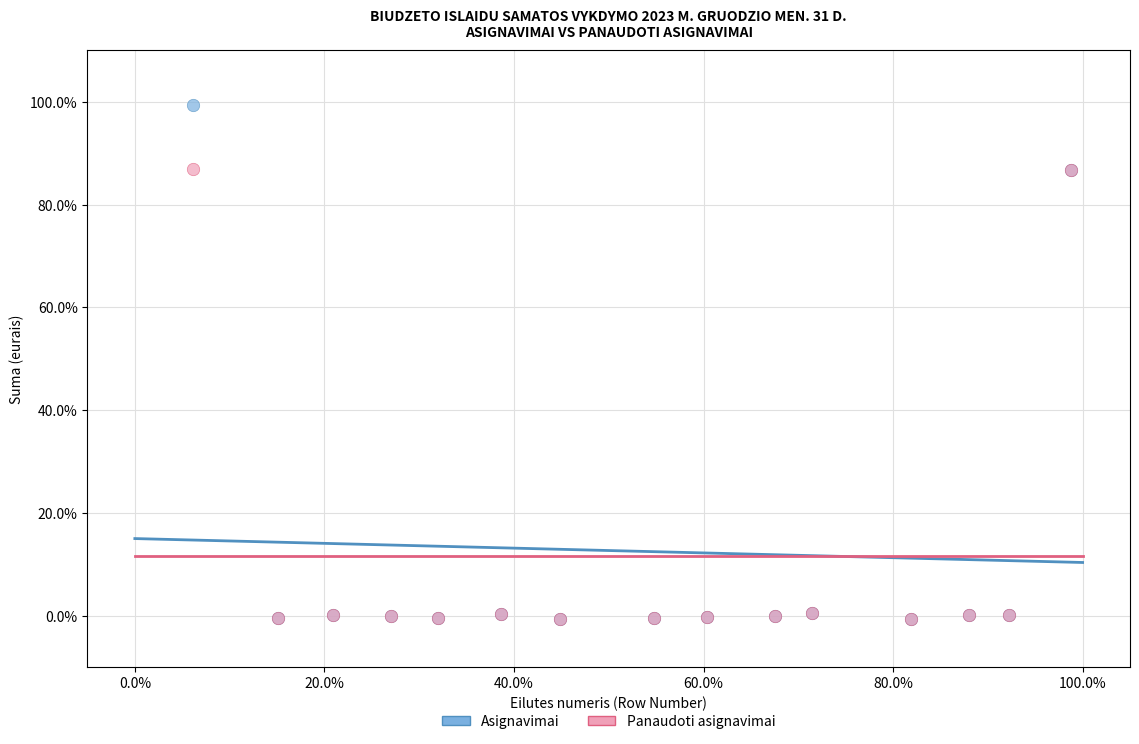

Which series has the widest spread of Y values?

Asignavimai